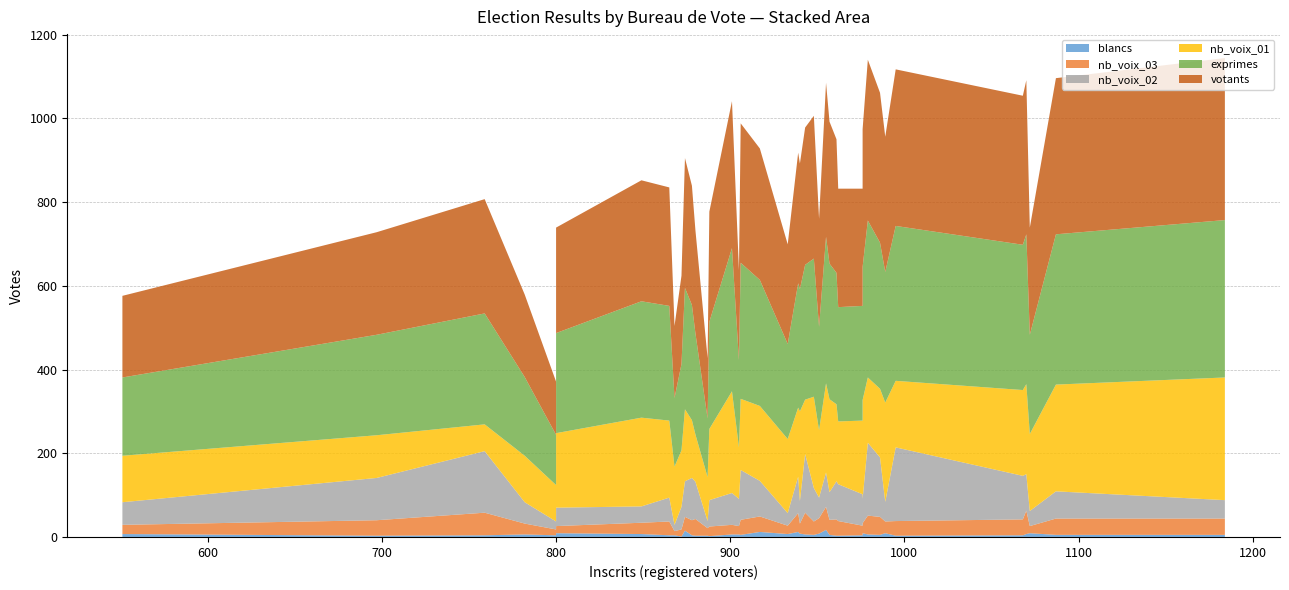

Reading left to right, transcribe all the data shown in this chart.

exprimes: 888=256	948=330	1068=347	979=375	986=349	939=297	551=187	962=273	989=312	1184=376	957=324	951=247	976=318	697=240	943=322	901=342	940=292	800=120	905=208	887=140	874=290	961=314	868=164	955=350	872=206	917=301	1070=358	995=370	976=274	906=325	865=274	1087=359	759=265	800=239	849=278	880=242	782=188	933=227	1072=237	878=275
votants: 888=263	948=341	1068=356	979=384	986=358	939=312	551=195	962=283	989=323	1184=387	957=339	951=258	976=329	697=245	943=328	901=351	940=300	800=127	905=215	887=144	874=310	961=319	868=172	955=368	872=211	917=314	1070=368	995=374	976=280	906=333	865=283	1087=373	759=273	800=252	849=289	880=246	782=197	933=238	1072=256	878=285
nb_voix_01: 888=170	948=218	1068=205	979=156	986=164	939=165	551=111	962=150	989=237	1184=293	957=222	951=161	976=236	697=102	943=130	901=243	940=214	800=87	905=123	887=105	874=172	961=184	868=139	955=213	872=135	917=179	1070=215	995=159	976=176	906=170	865=184	1087=255	759=64	800=178	849=212	880=113	782=111	933=177	1072=184	878=138
nb_voix_02: 888=63	948=80	1068=104	979=174	986=142	939=87	551=54	962=88	989=47	1184=44	957=66	951=49	976=58	697=101	943=140	901=76	940=54	800=19	905=65	887=17	874=85	961=91	868=15	955=82	872=54	917=85	1070=87	995=176	976=75	906=119	865=57	1087=65	759=147	800=44	849=39	880=89	782=51	933=30	1072=36	878=101
nb_voix_03: 888=23	948=32	1068=38	979=45	986=43	939=45	551=22	962=35	989=28	1184=39	957=36	951=37	976=24	697=37	943=52	901=23	940=24	800=14	905=20	887=18	874=33	961=39	868=10	955=55	872=17	917=37	1070=56	995=35	976=23	906=36	865=33	1087=39	759=54	800=17	849=27	880=40	782=26	933=20	1072=17	878=36
blancs: 888=2	948=5	1068=4	979=6	986=5	939=12	551=7	962=3	989=9	1184=5	957=5	951=8	976=9	697=3	943=6	901=6	940=8	800=4	905=6	887=3	874=15	961=3	868=4	955=17	872=1	917=12	1070=7	995=3	976=4	906=5	865=4	1087=5	759=4	800=9	849=7	880=3	782=6	933=7	1072=9	878=4